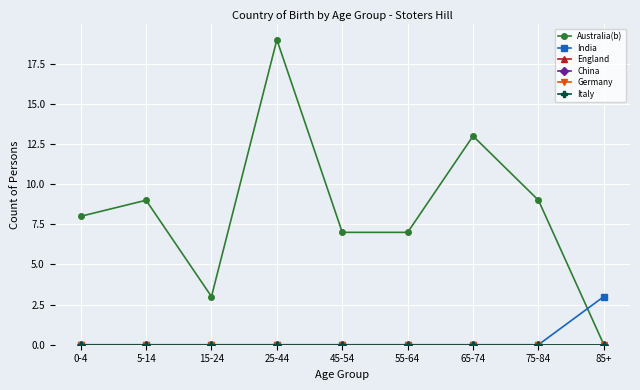

Rank the series by their maximum value, from highest to lowest.

Australia(b), India, England, China, Germany, Italy